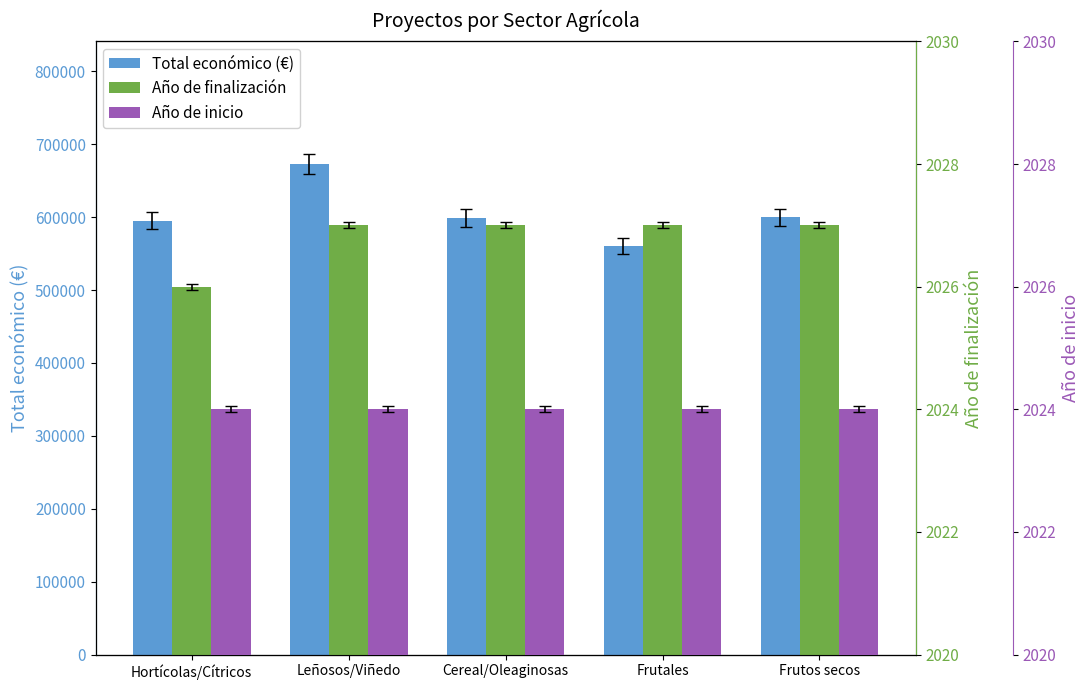

What is the label of the 5th bar from the right?

Hortícolas/Cítricos